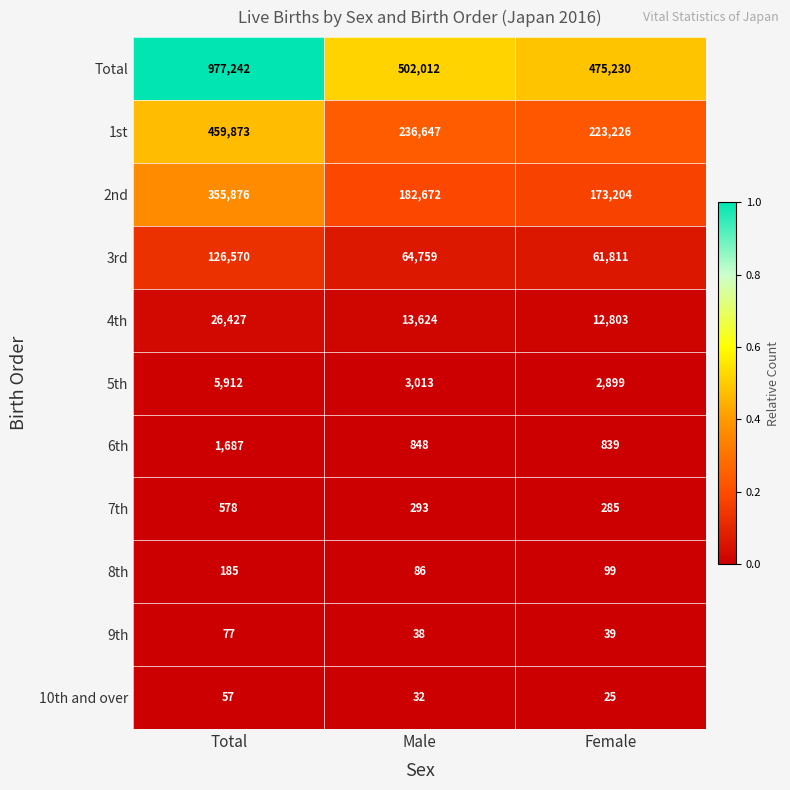

What is the difference between the highest and lowest values at Total?

977185